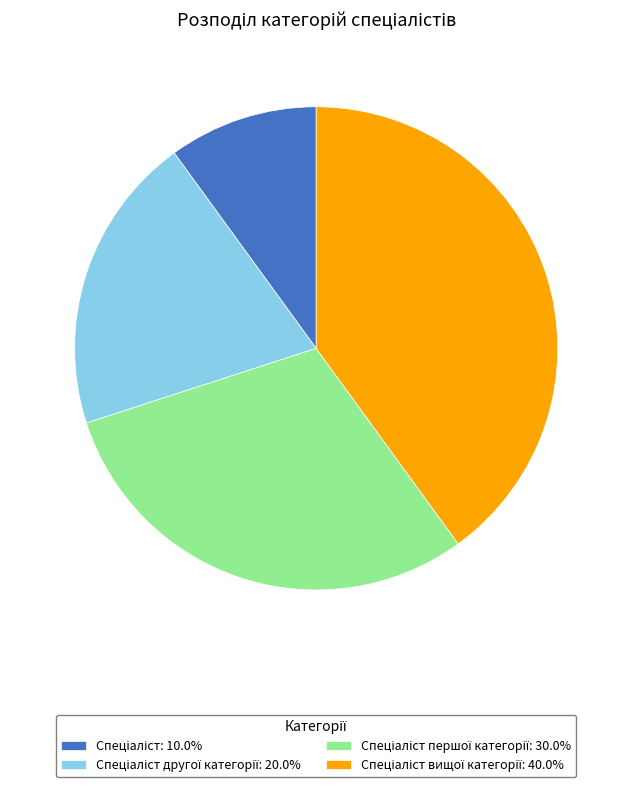

Is there a majority slice in this chart?

No